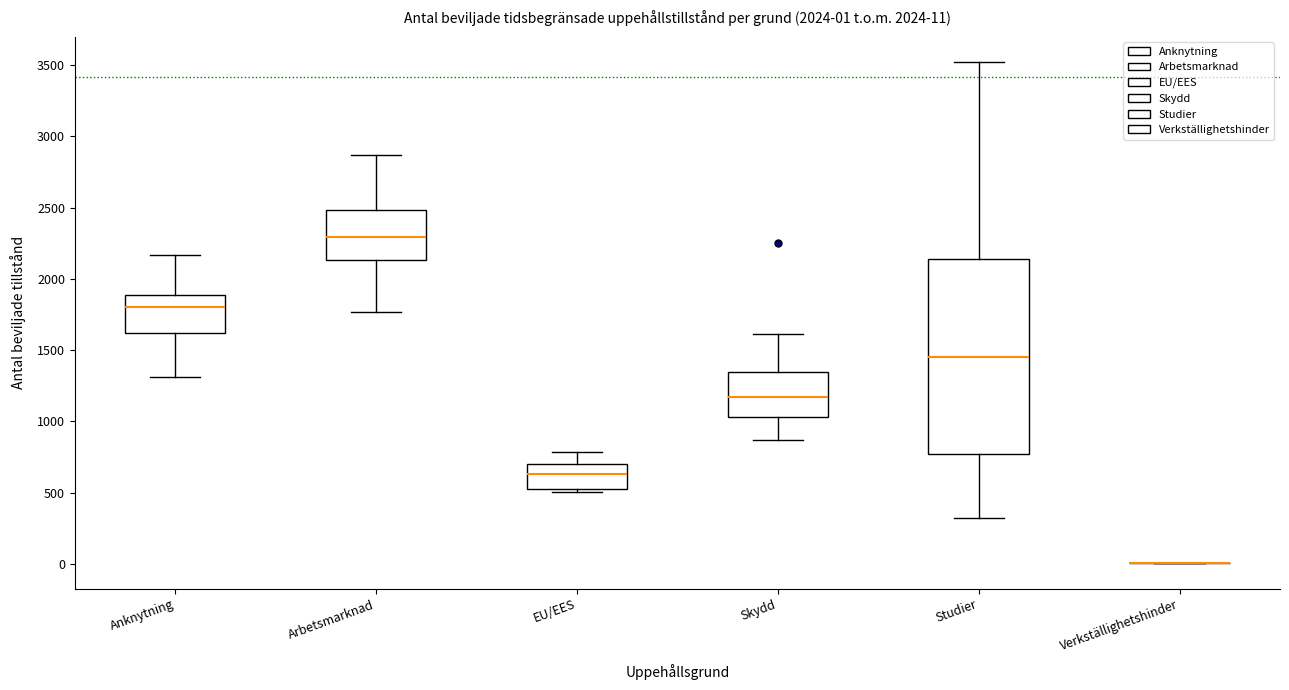

Which box is the tallest, from its lower edge to its upper edge?

Studier